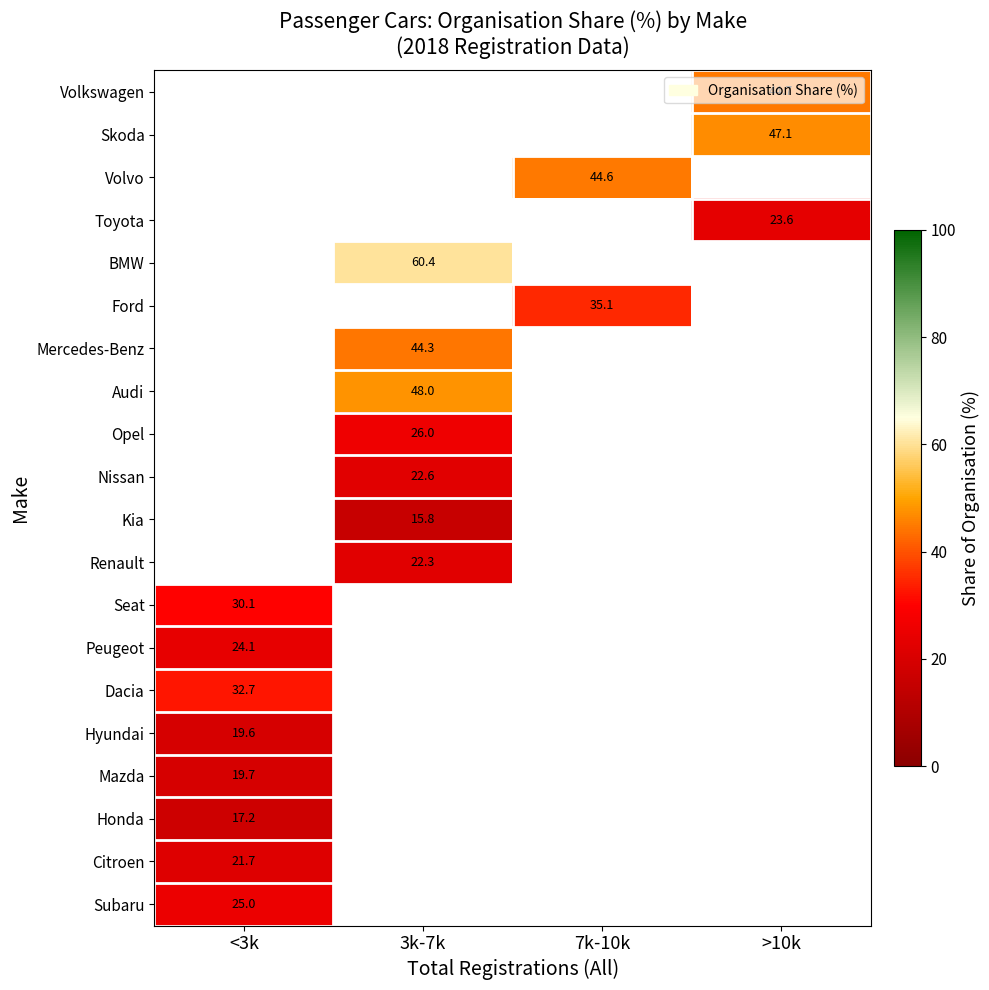

The Seat series shows 14.7 at <3k. True or false?

False